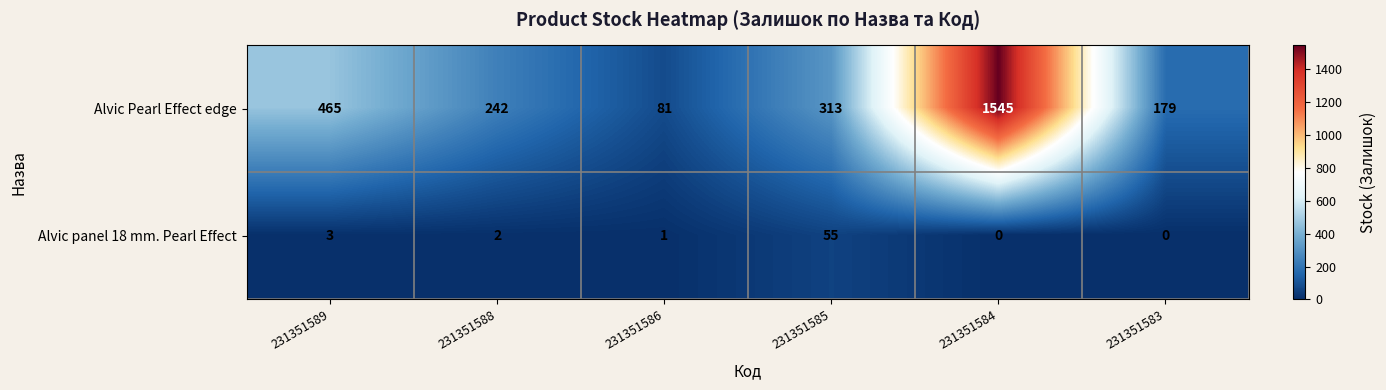

The value of Alvic panel 18 mm. Pearl Effect at 231351584 is -26. True or false?

False